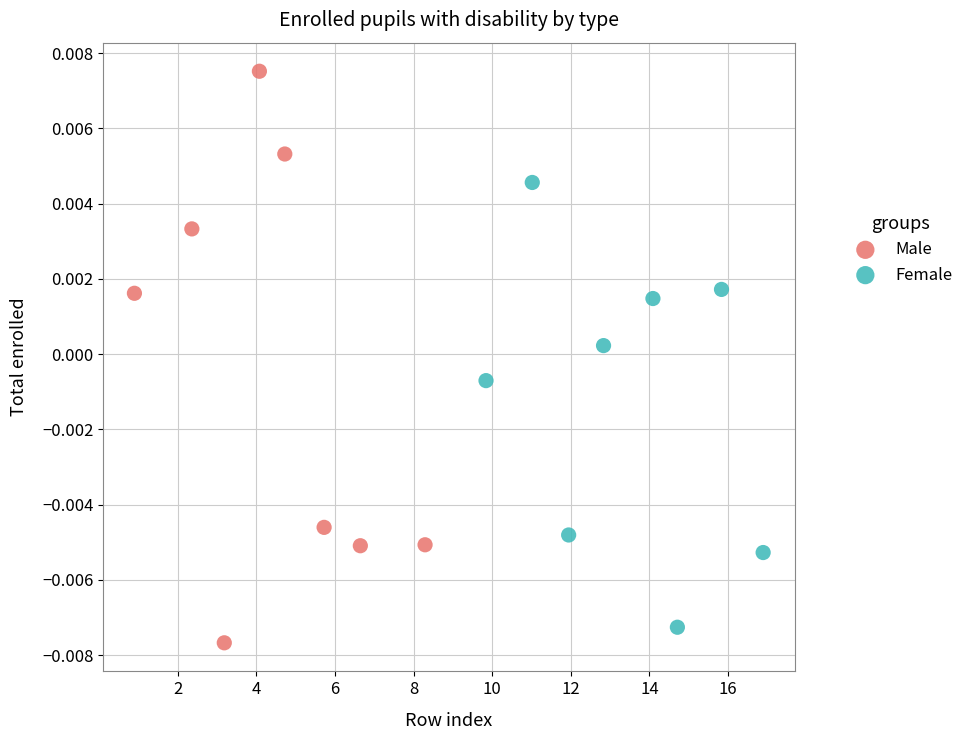

Which series has the widest spread of Y values?

Male